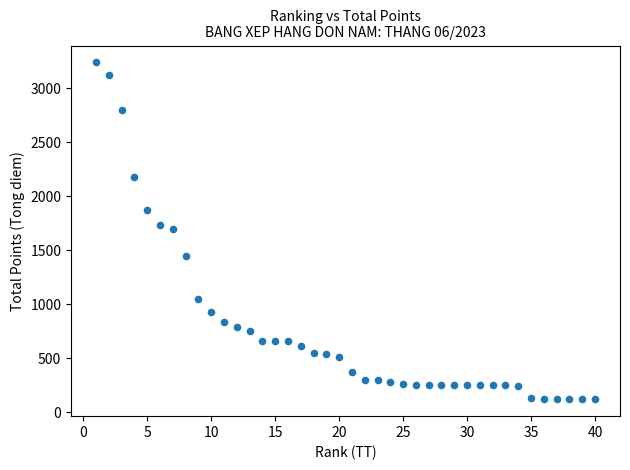

What is the range of Y values (max minus min)?

3119.0